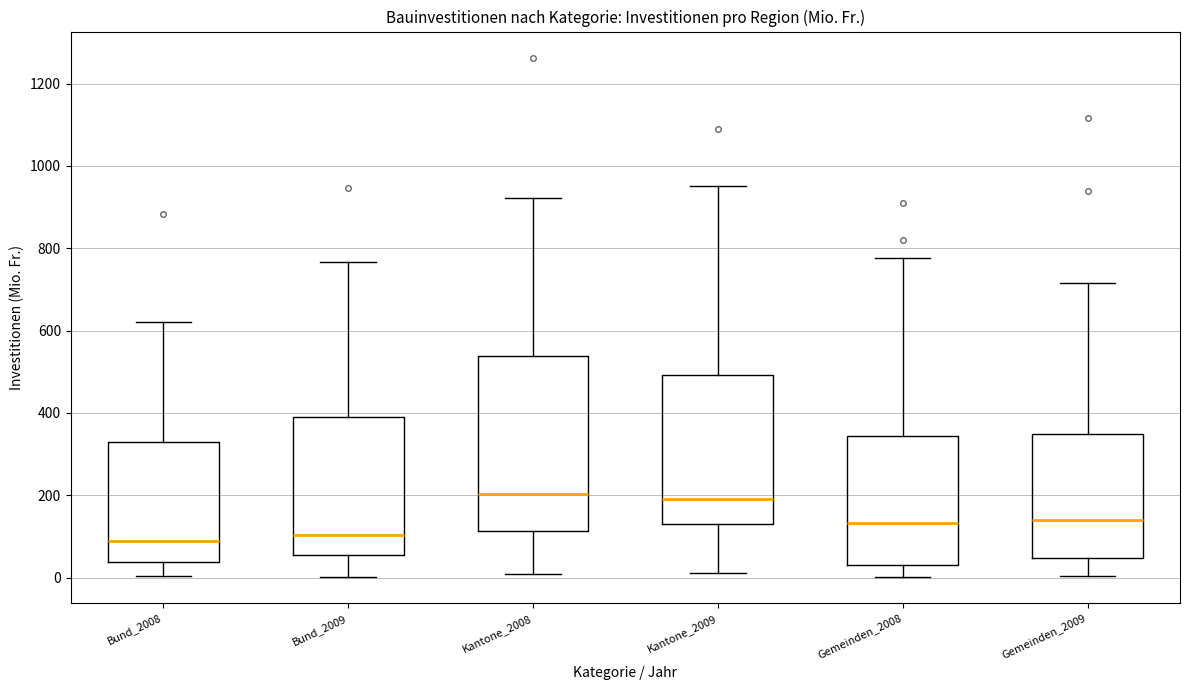

Reading left to right, transcribe this box plot: for each box, give where its median line is, the range the box spans, and where its two whiskers end, as read against the y-axis. The values are not printed on the chart, so give them approximately, as read against the axis.

Bund_2008: median 80, box 40 to 320, whiskers 0 to 620
Bund_2009: median 100, box 60 to 380, whiskers 0 to 760
Kantone_2008: median 200, box 120 to 540, whiskers 0 to 920
Kantone_2009: median 200, box 140 to 500, whiskers 20 to 960
Gemeinden_2008: median 140, box 40 to 340, whiskers 0 to 780
Gemeinden_2009: median 140, box 40 to 340, whiskers 0 to 720